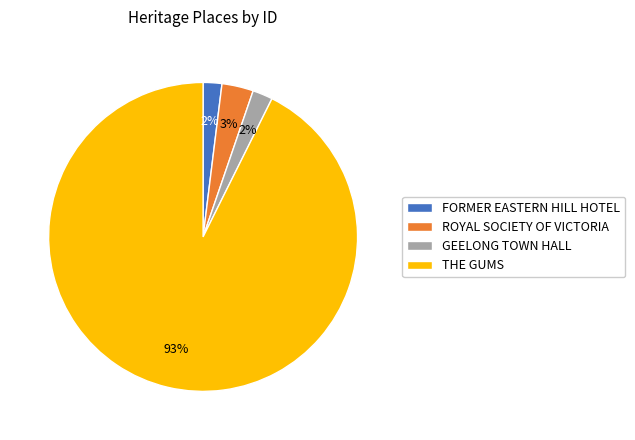

Is it true that FORMER EASTERN HILL HOTEL is 10% of the pie?

False